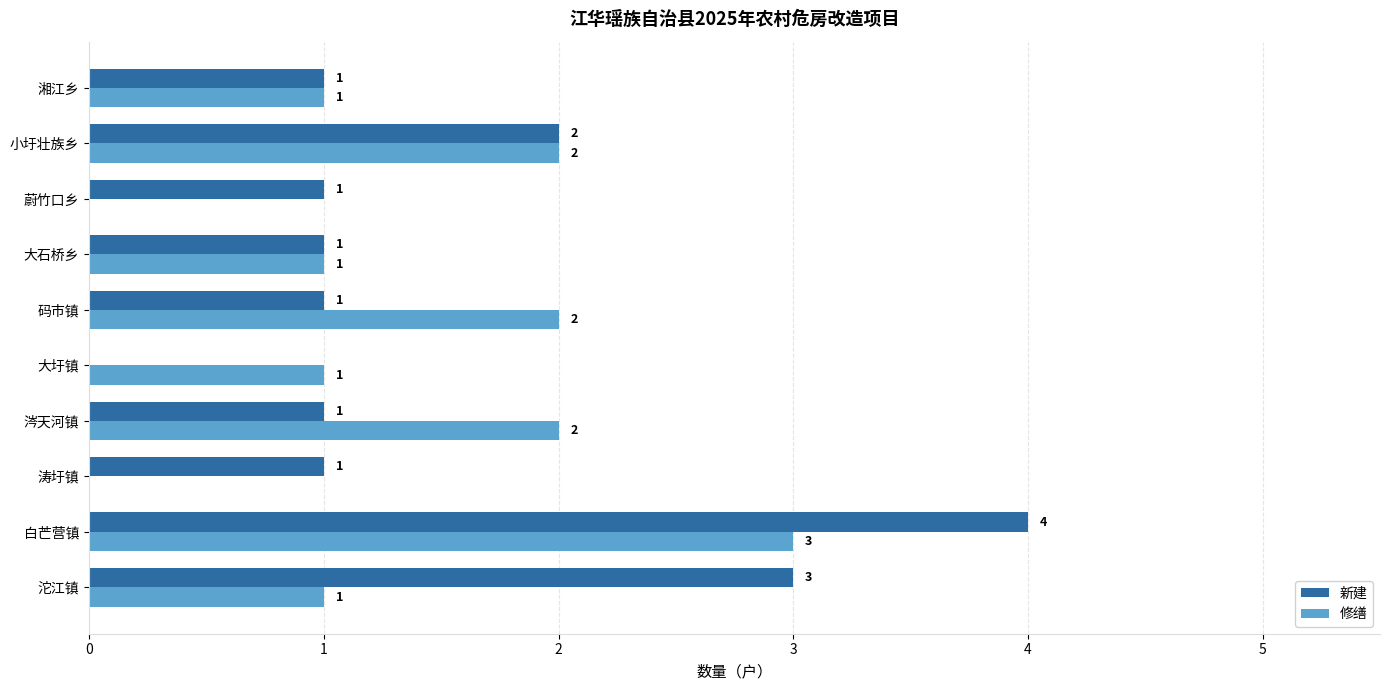

Which series has the largest total across all categories?

新建